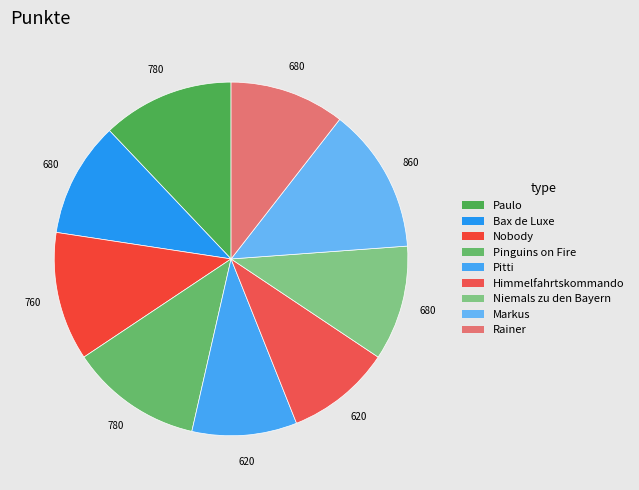

How many segments does this pie chart have?

9